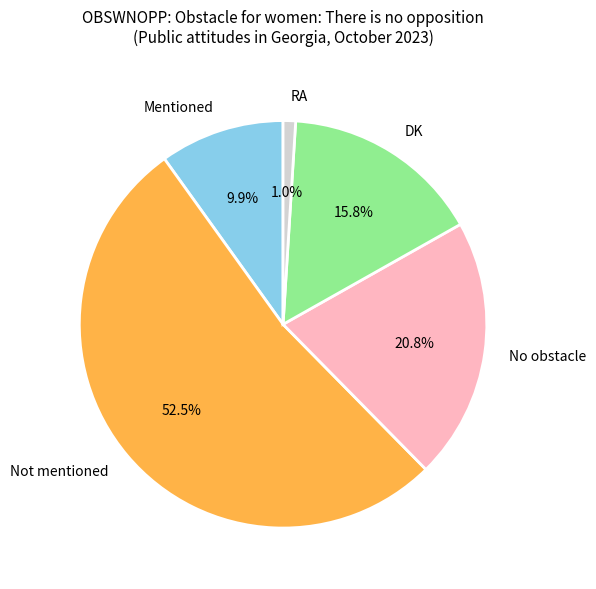

Which category accounts for the majority?

Not mentioned